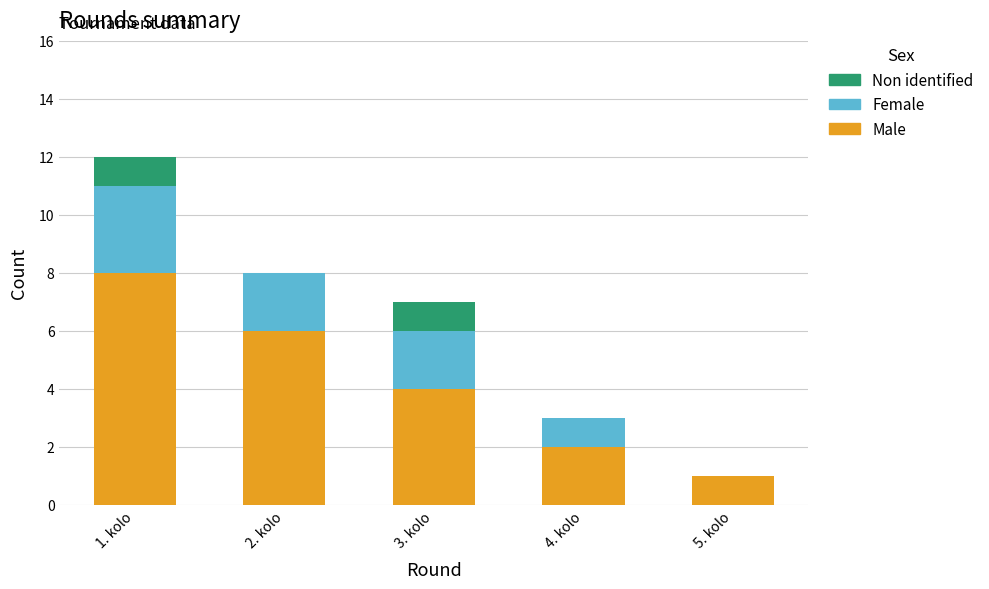

At which category is the sum across all series the highest?

1. kolo